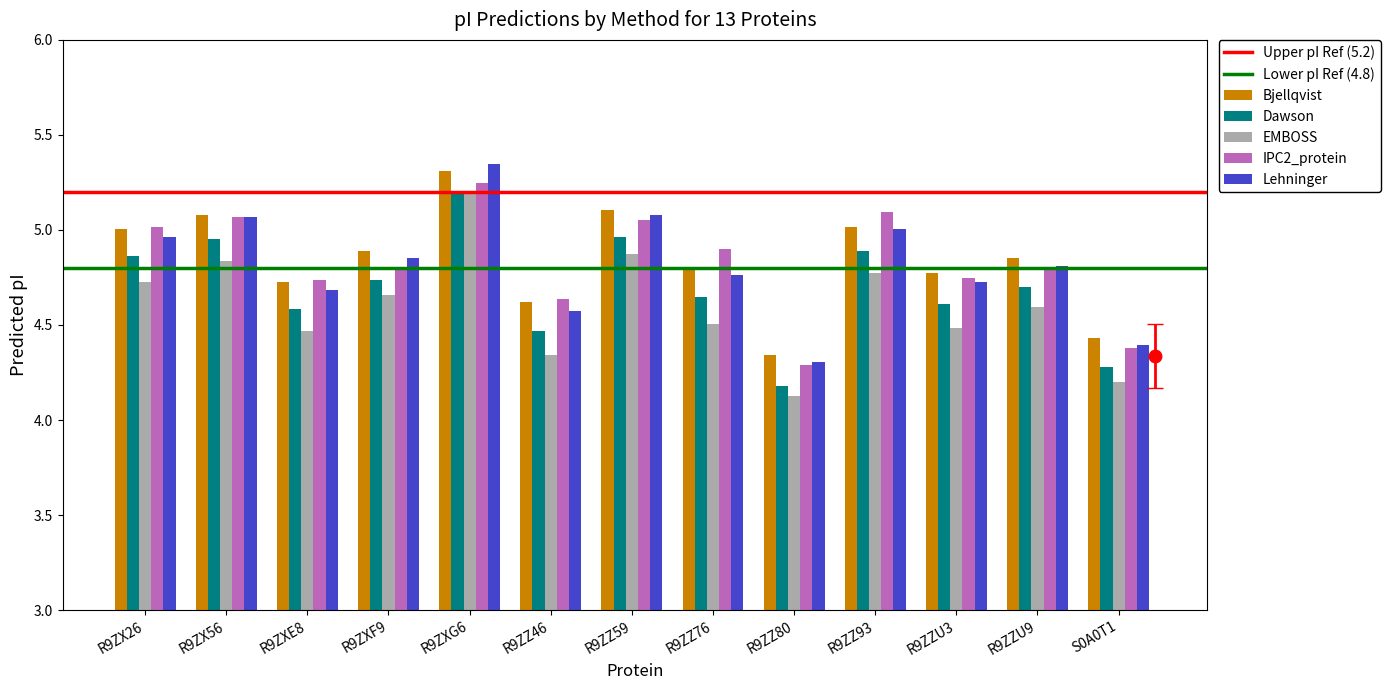

Which series changed the most between R9ZXF9 and R9ZZU3?

EMBOSS